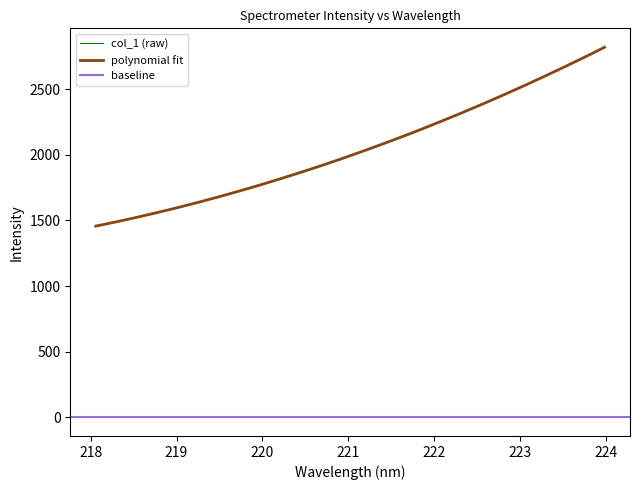

Which category has the highest value across all series?

223.9802